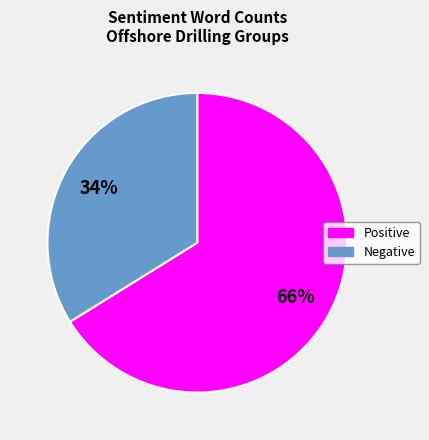

Does any single category account for the majority?

Yes